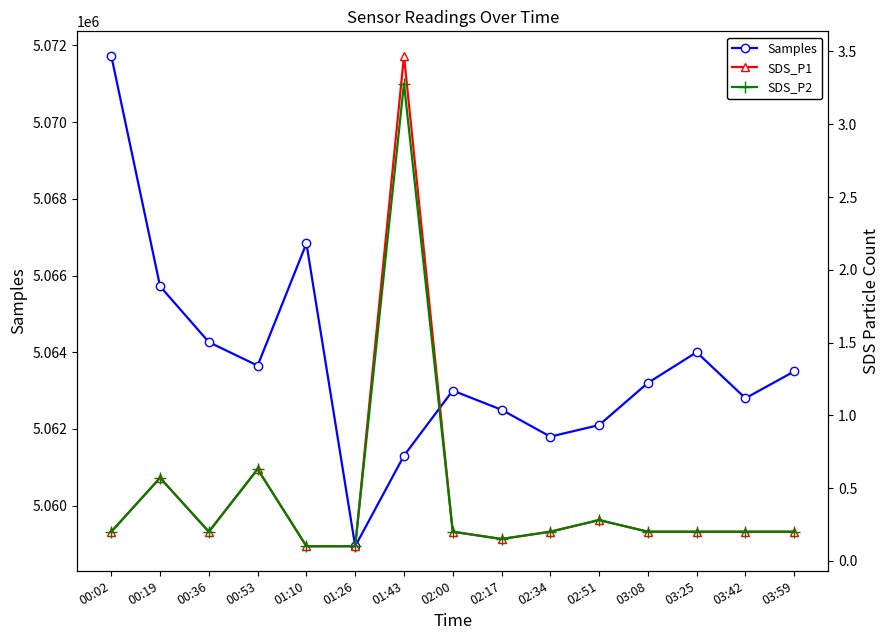

Which category has the highest value in the SDS_P2 series?

01:43